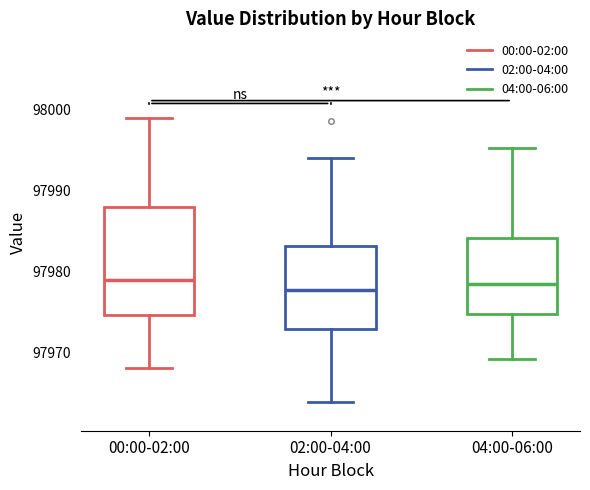

Reading left to right, transcribe this box plot: for each box, give where its median line is, the range the box spans, and where its two whiskers end, as read against the y-axis. The values are not printed on the chart, so give them approximately, as read against the axis.

00:00-02:00: median 97979, box 97975 to 97988, whiskers 97968 to 97999
02:00-04:00: median 97978, box 97973 to 97983, whiskers 97964 to 97994
04:00-06:00: median 97978, box 97975 to 97984, whiskers 97969 to 97995